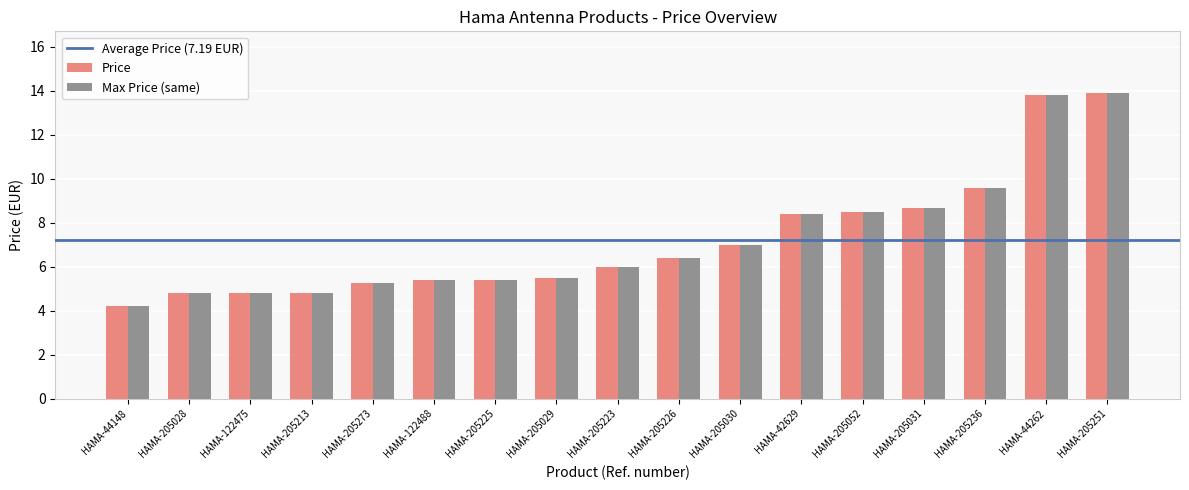

At which label does Max Price (same) first exceed 5?

HAMA-205273